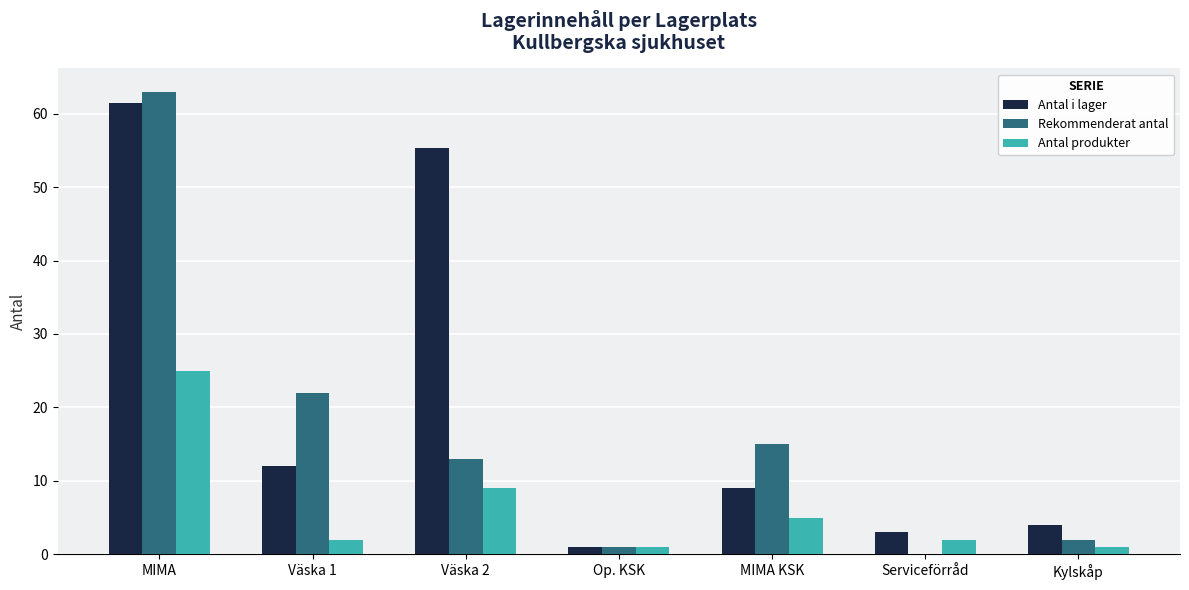

The value of Rekommenderat antal at Serviceförråd is 0.0. True or false?

True